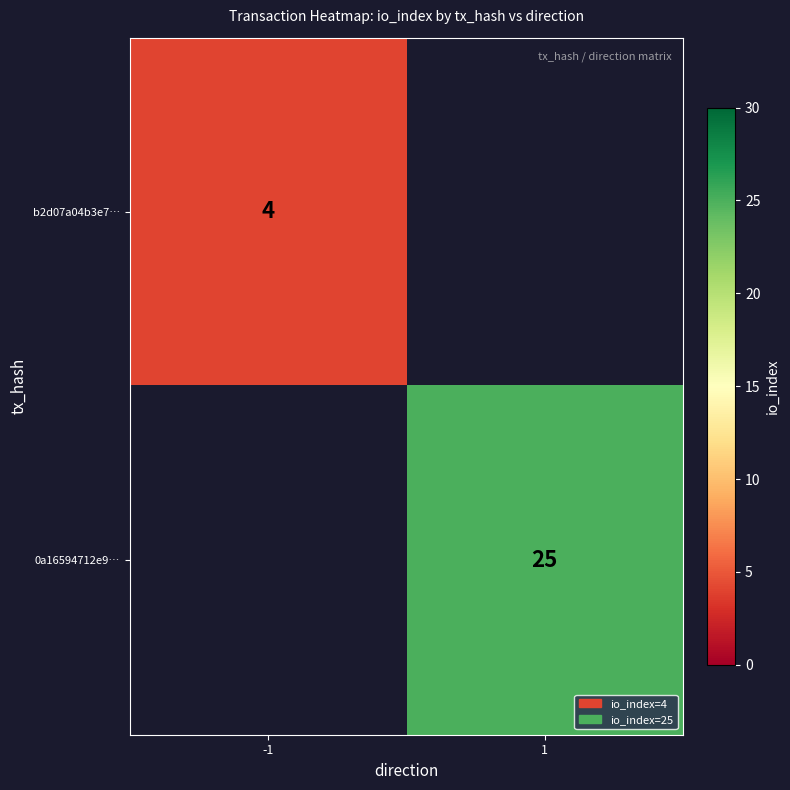

Is it true that b2d07a04b3e7… equals 3 at -1?

False